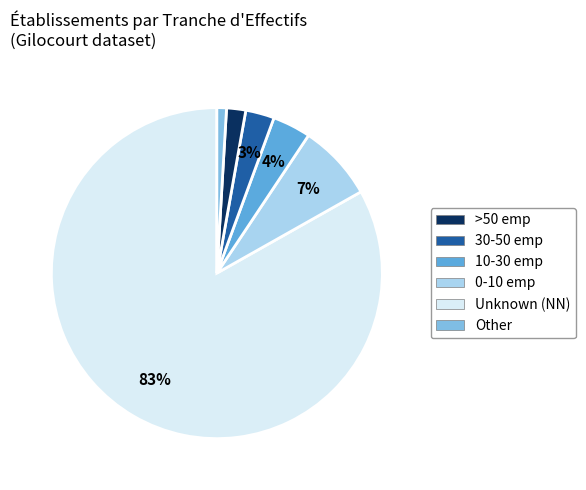

How many slices are in this pie chart?

6